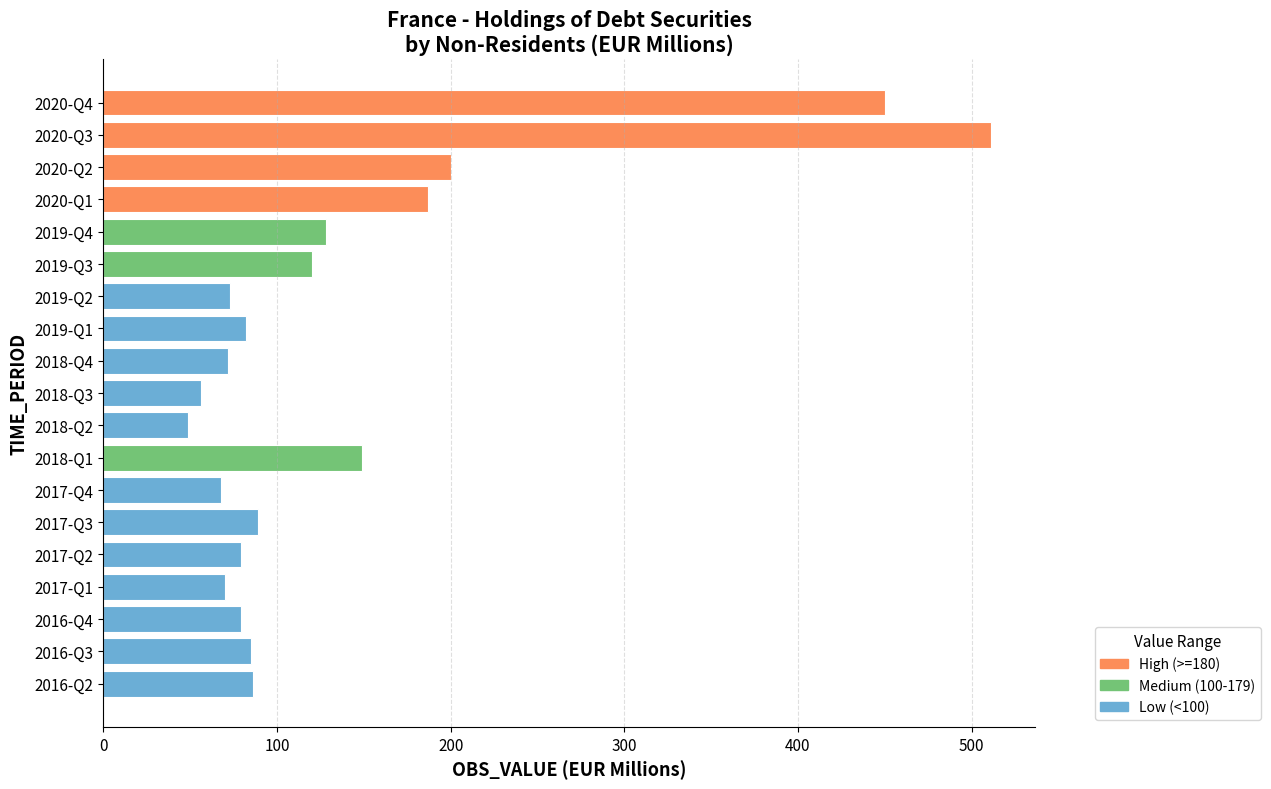

Where is the data nearest to the value 280?

2020-Q2